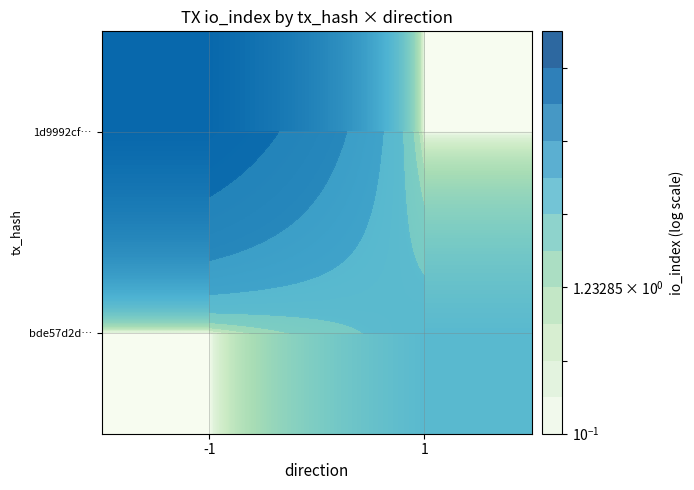

Between 1 and -1, which is larger?

-1